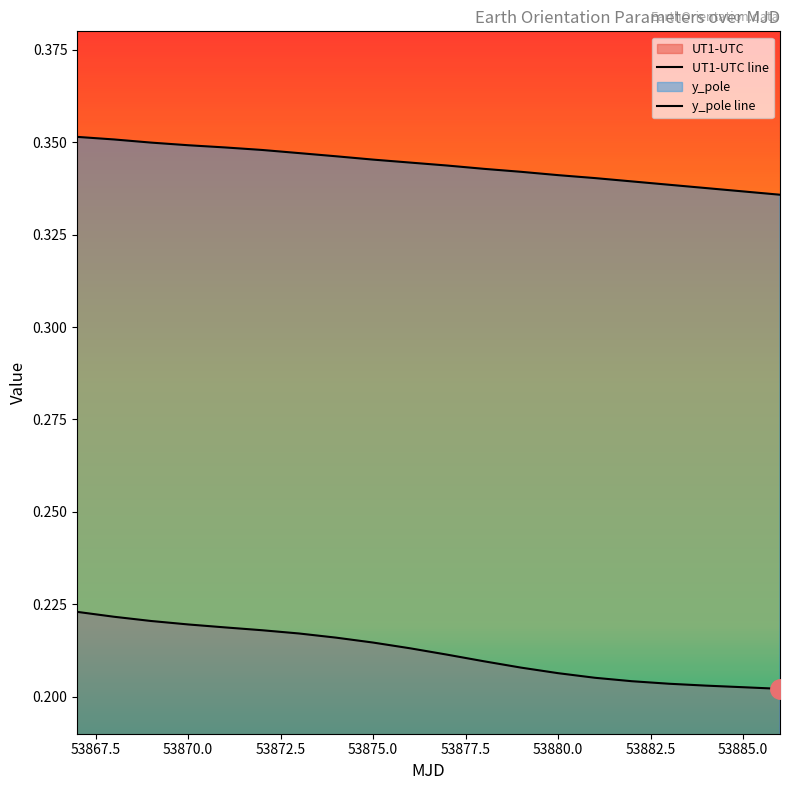

Which series has the largest range (max minus min)?

UT1-UTC